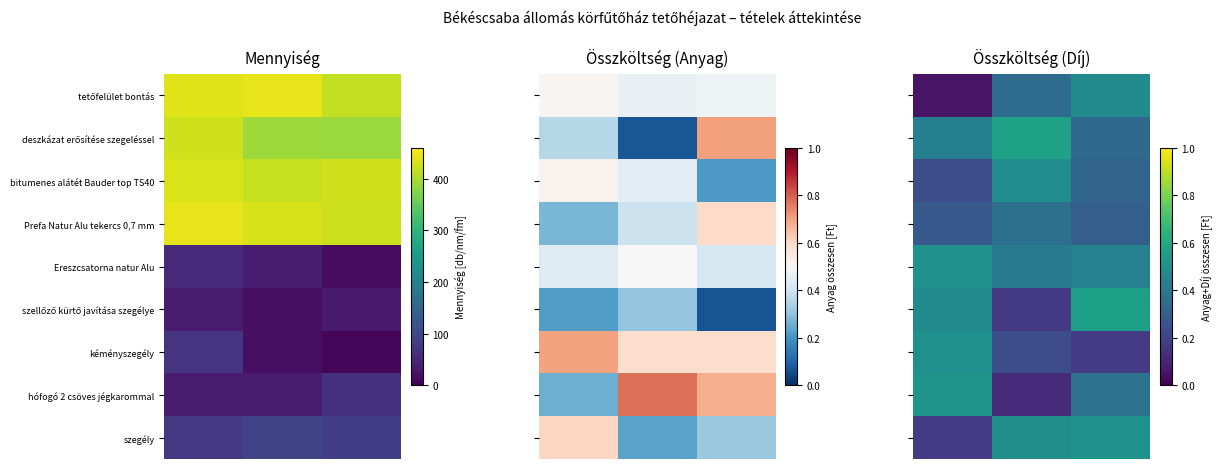

What is the difference between the maximum and second lowest values in the Ereszcsatorna natur Alu series?

0.1